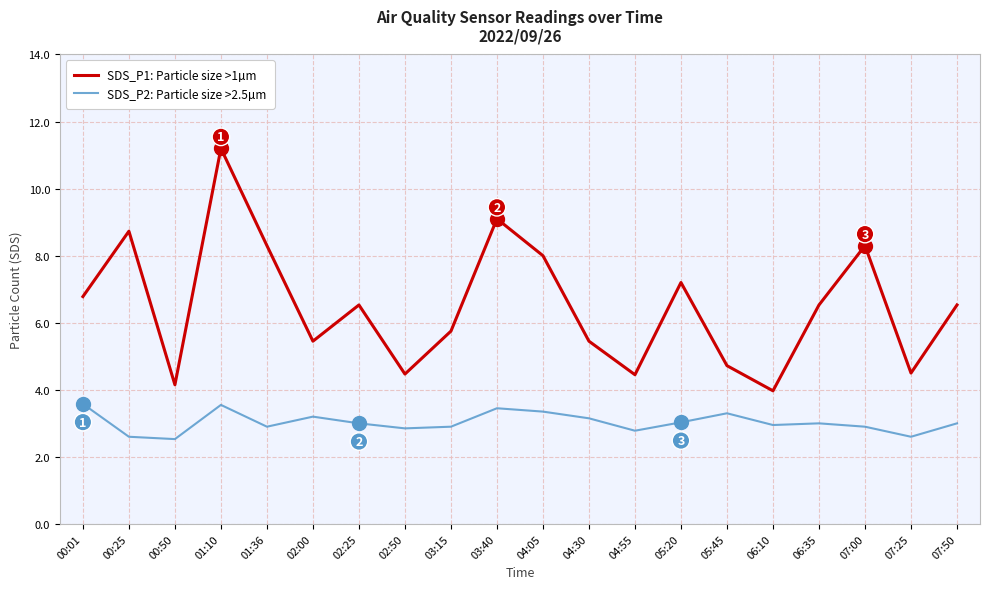

What position from the right is 03:40?

11